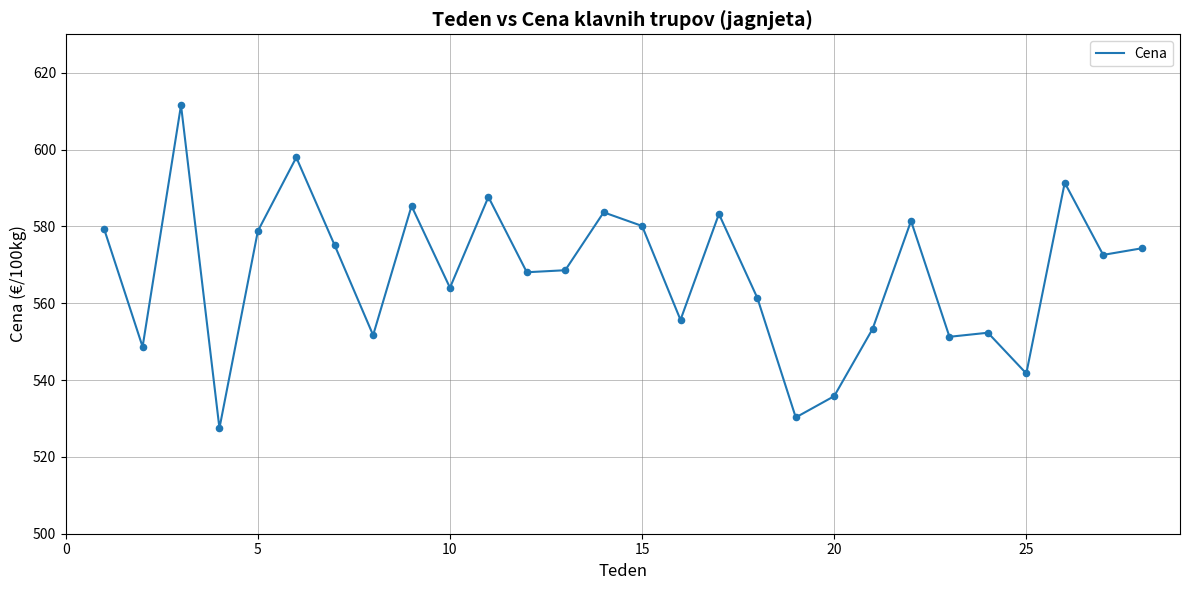

What is the minimum value shown in the chart?

527.5